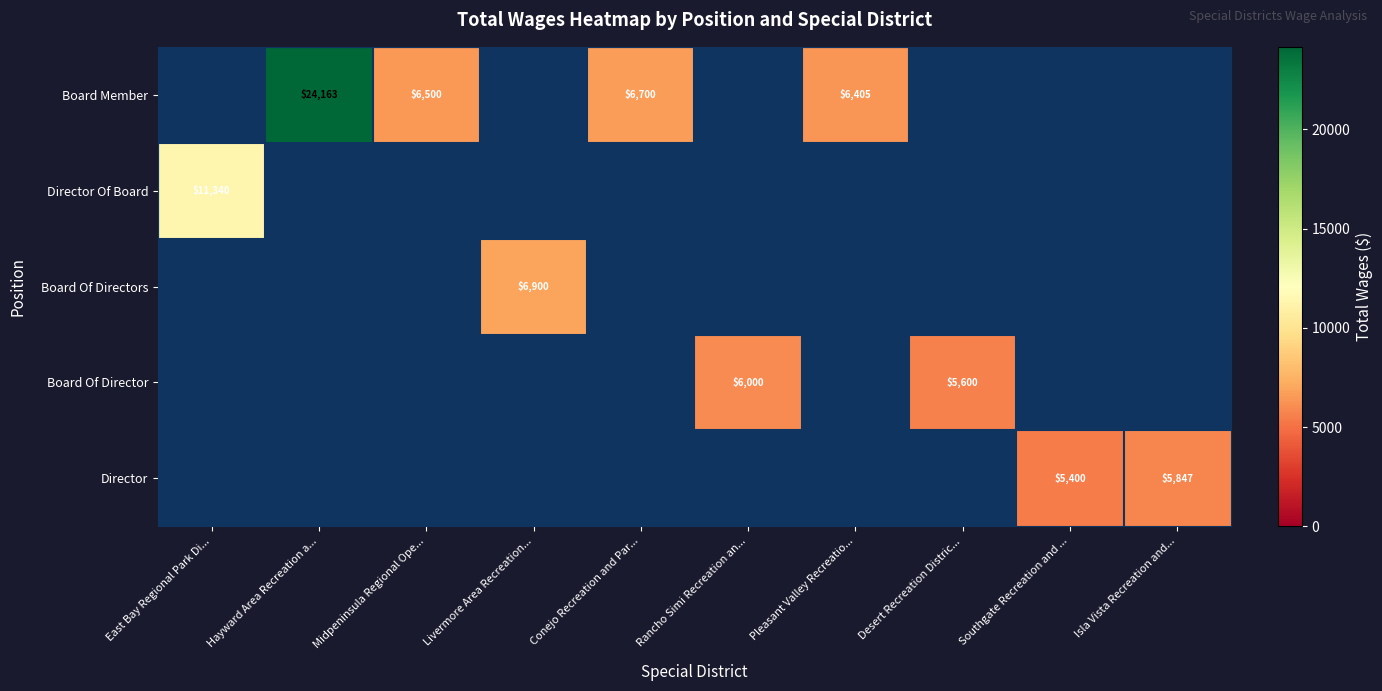

True or false: Board Member has a value of 6405 at Pleasant Valley Recreatio....

True